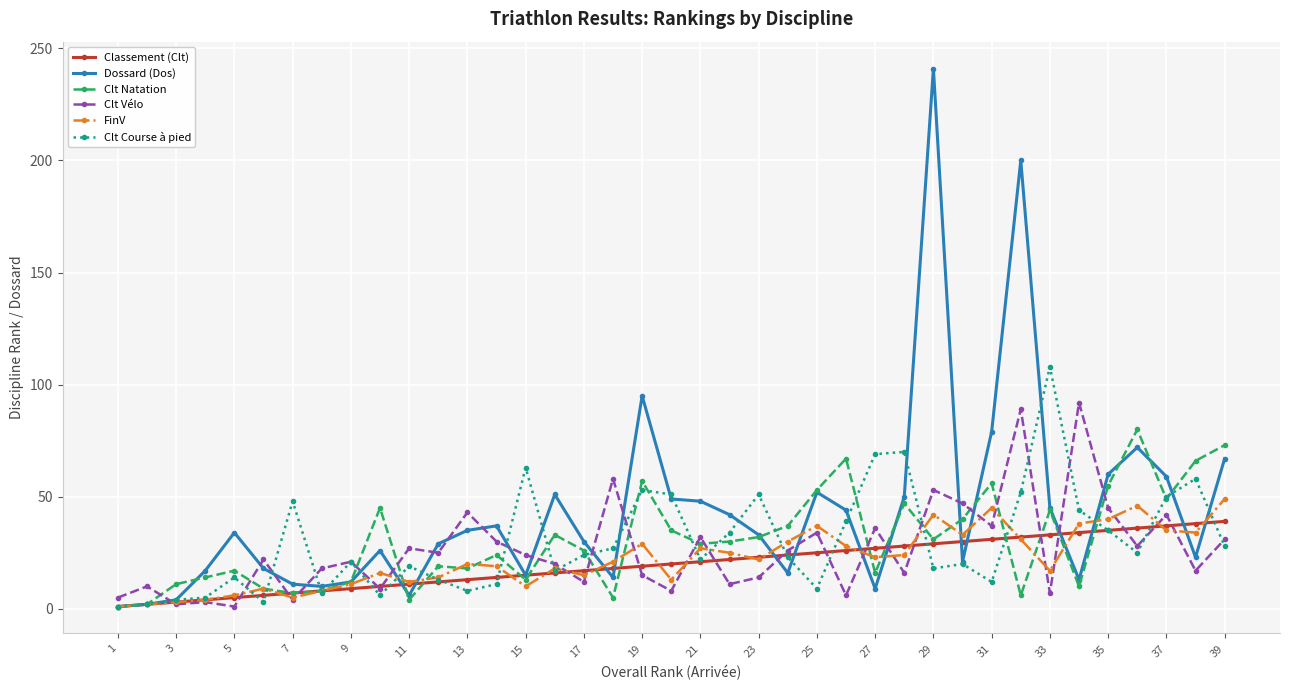

What is the sum of all Clt Vélo values?

1020